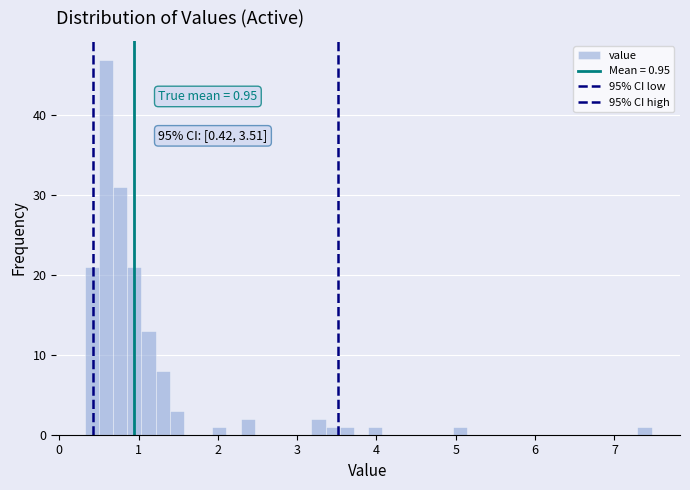

Around what value on the x-axis is the tallest bar? Give the approximate position of its centre, as read against the axis.

0.6